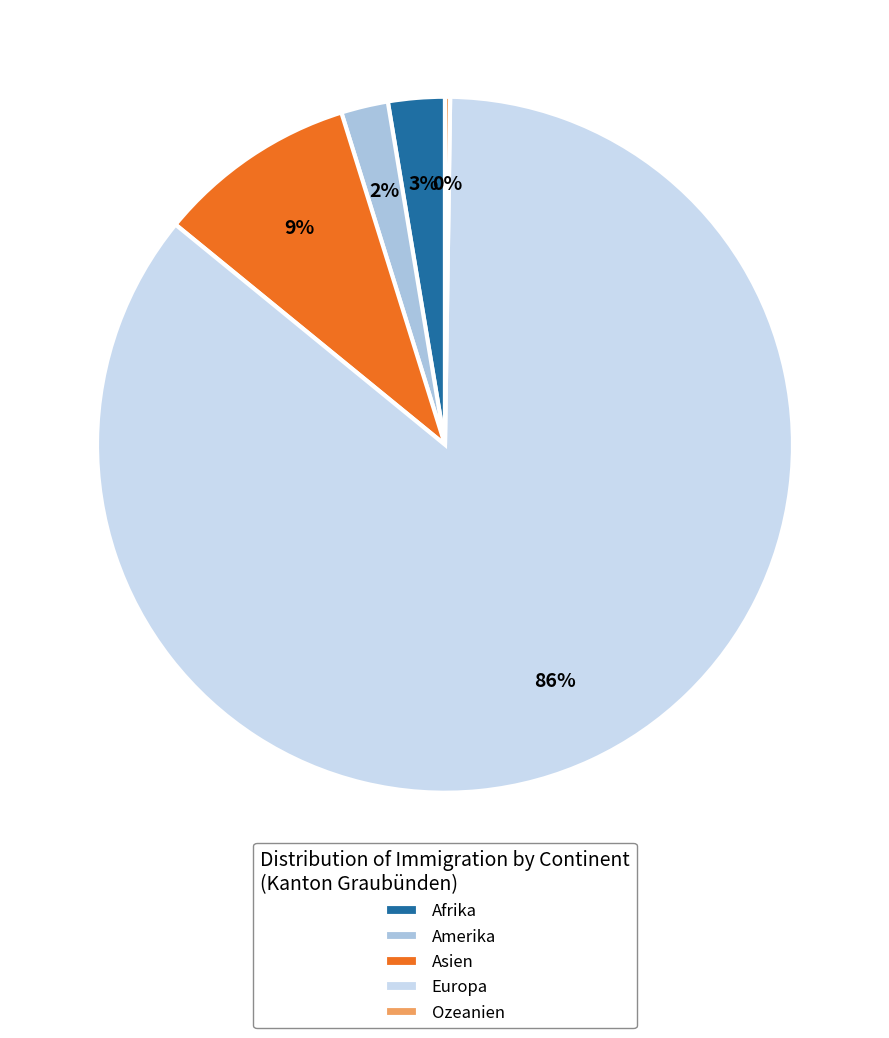

To the nearest percent, what is the combined percentage of Amerika and Europa?

88%